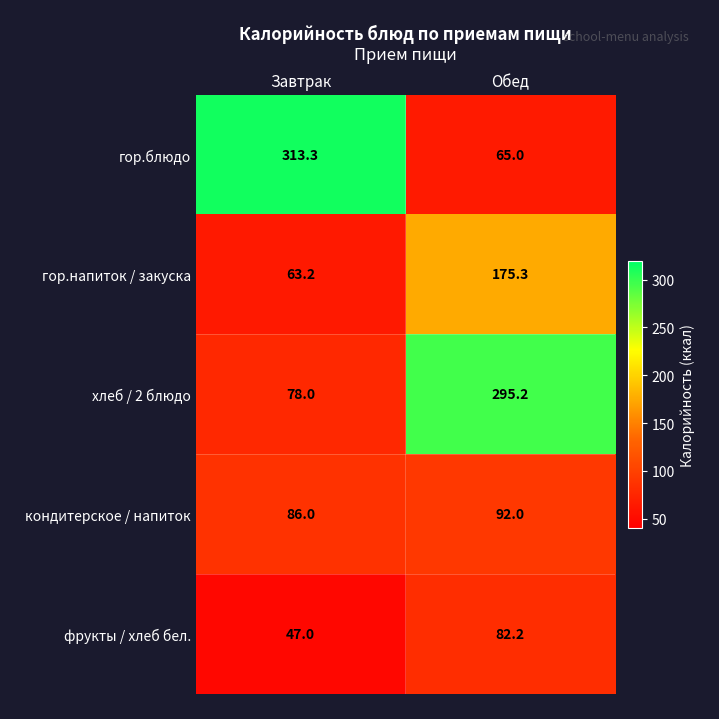

Is the value of фрукты / хлеб бел. at Обед greater than the value of кондитерское / напиток at Завтрак?

No